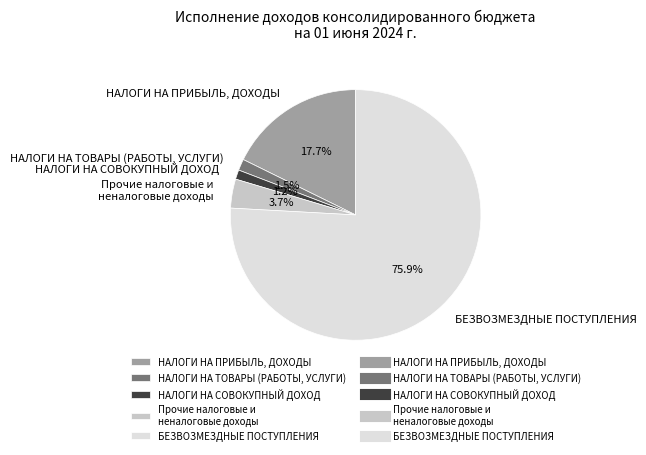

Count the number of slices in the pie.

5